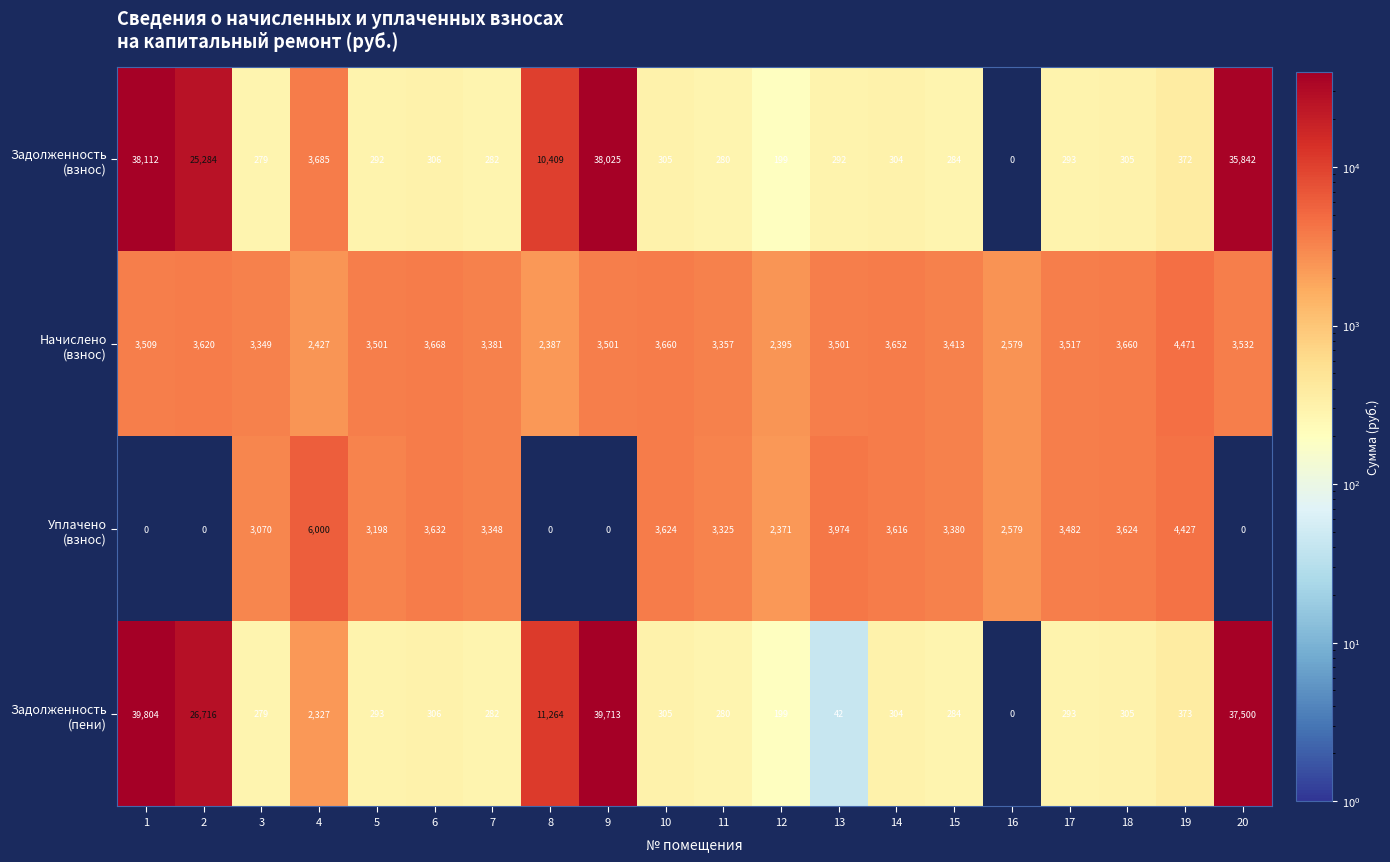

What is the total value across all series at 7?

7293